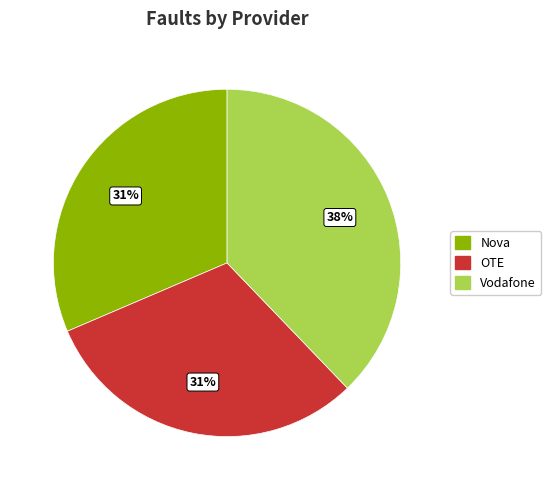

To the nearest percent, what is the difference between the Vodafone and OTE slice percentages?

7%